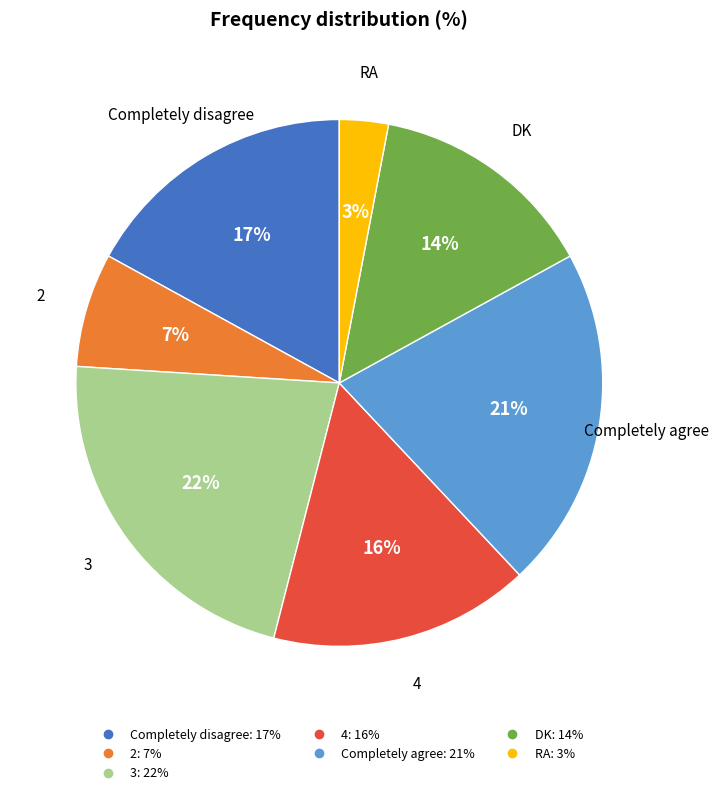

What percentage is the Completely agree slice, to the nearest percent?

21%